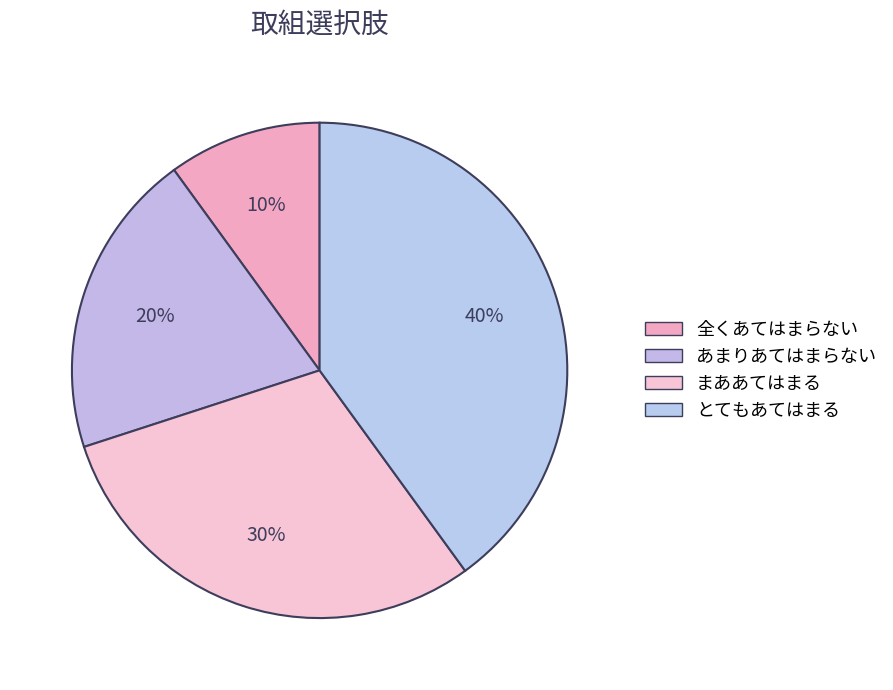

To the nearest percent, what portion does あまりあてはまらない represent?

20%